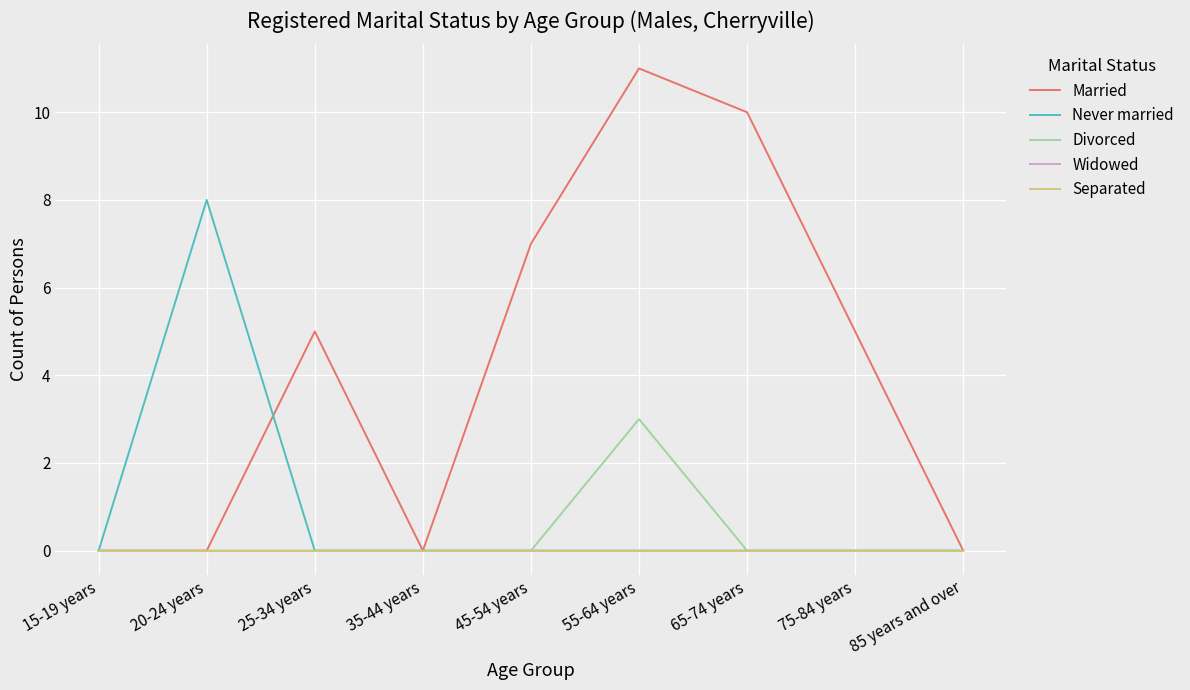

Does the chart display data point markers on the line(s)?

No